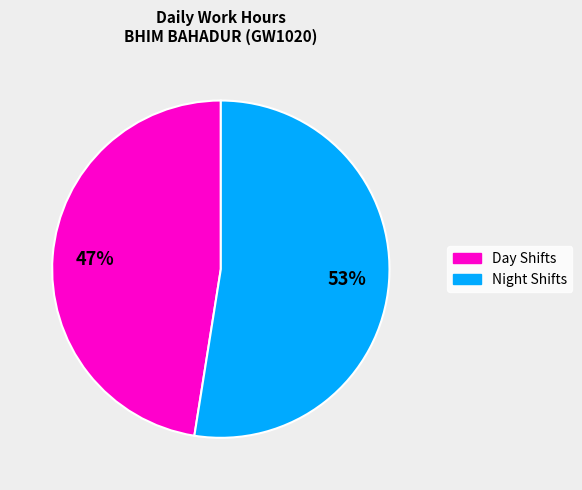

To the nearest percent, what is the average slice percentage?

50%